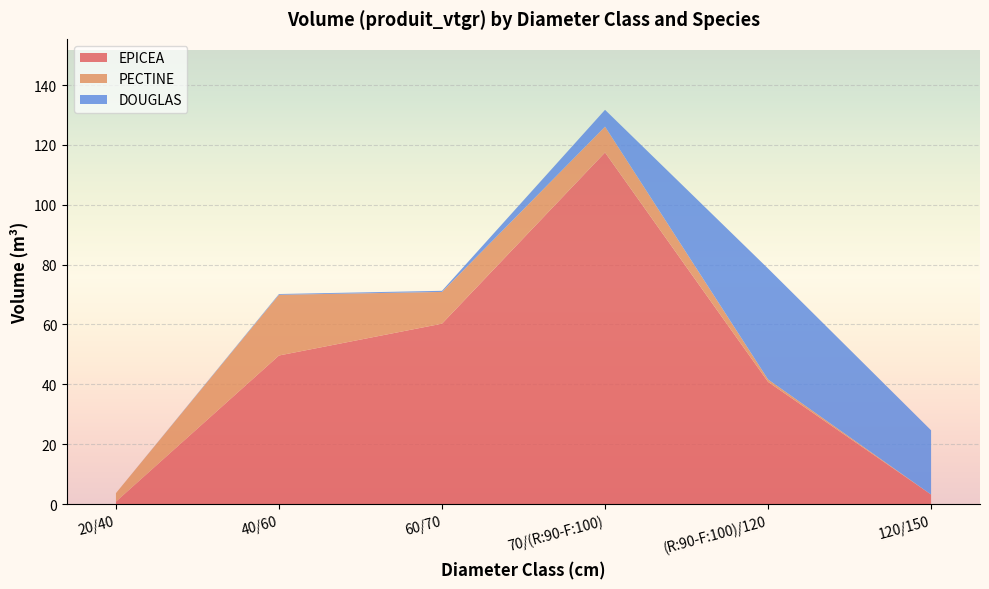

Reading right to left, list all the values displayed in this chart.

EPICEA: 120/150=3.2	(R:90-F:100)/120=40.8	70/(R:90-F:100)=117.5	60/70=60.3	40/60=49.6	20/40=0.8
PECTINE: 120/150=0.0	(R:90-F:100)/120=0.8	70/(R:90-F:100)=8.6	60/70=10.6	40/60=20.3	20/40=2.8
DOUGLAS: 120/150=21.5	(R:90-F:100)/120=37.1	70/(R:90-F:100)=5.6	60/70=0.4	40/60=0.3	20/40=0.0